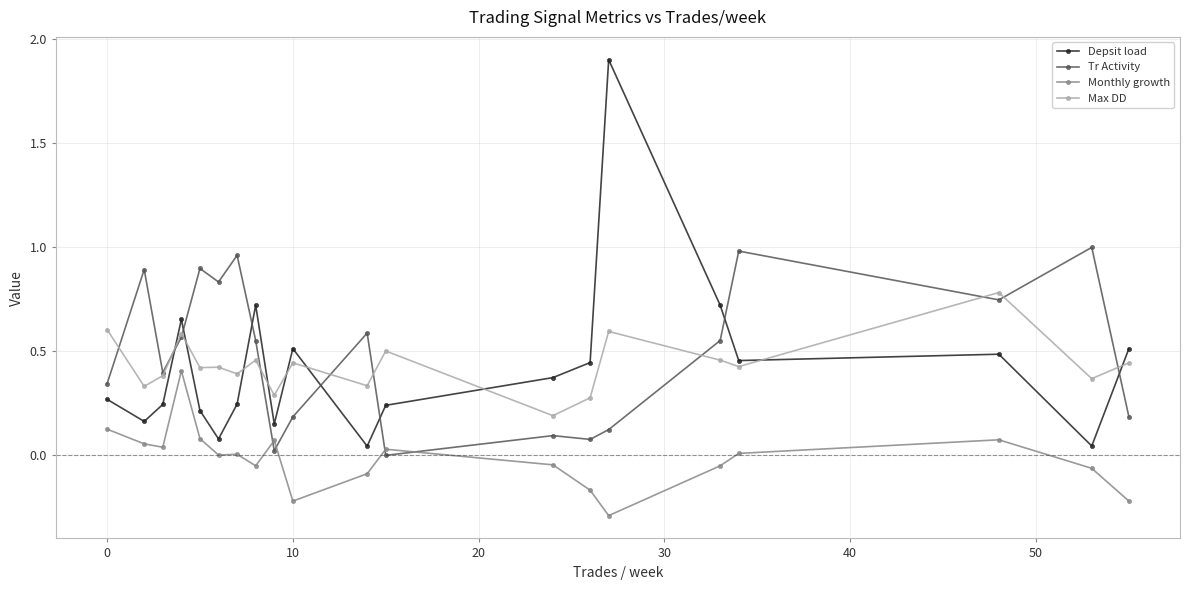

Does the chart have visible grid lines?

Yes